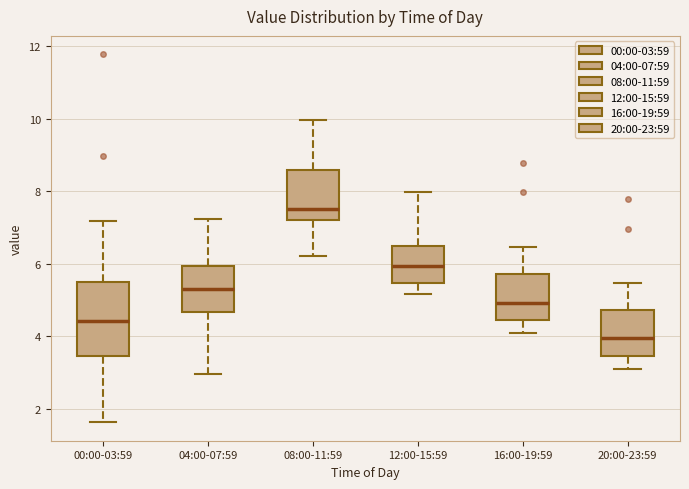

Reading left to right, read every box against the y-axis: the position of its median line, the range the box covers, and the ends of its whiskers. The values are not printed on the chart, so give them approximately, as read against the axis.

00:00-03:59: median 4.4, box 3.4 to 5.4, whiskers 1.6 to 7.2
04:00-07:59: median 5.4, box 4.6 to 6.0, whiskers 3.0 to 7.2
08:00-11:59: median 7.6, box 7.2 to 8.6, whiskers 6.2 to 10.0
12:00-15:59: median 6.0, box 5.4 to 6.4, whiskers 5.2 to 8.0
16:00-19:59: median 5.0, box 4.4 to 5.8, whiskers 4.2 to 6.4
20:00-23:59: median 4.0, box 3.4 to 4.8, whiskers 3.2 to 5.4